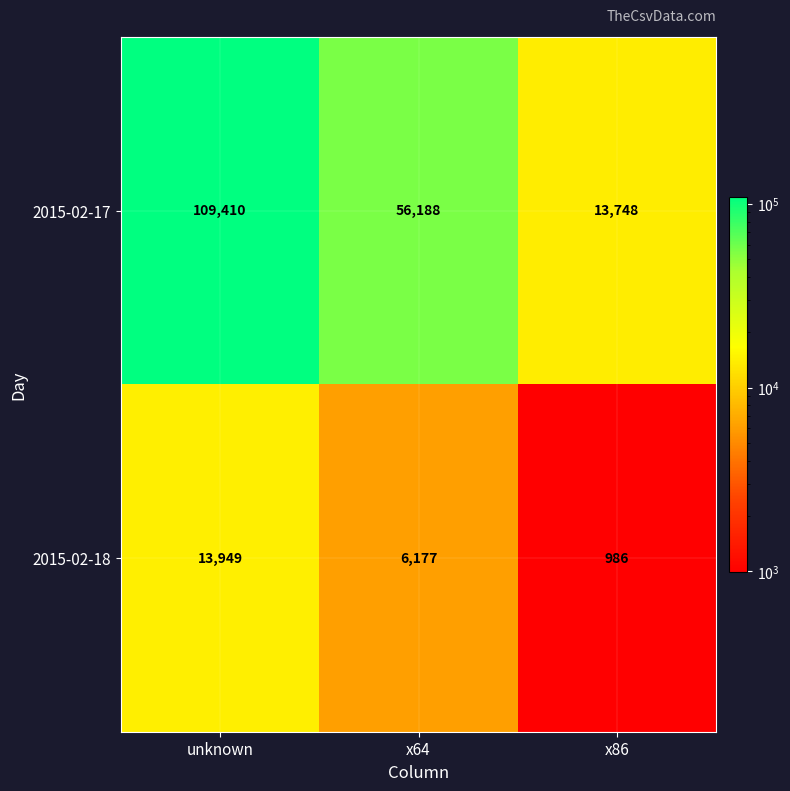

Is it true that 2015-02-18 equals 8275 at x64?

False